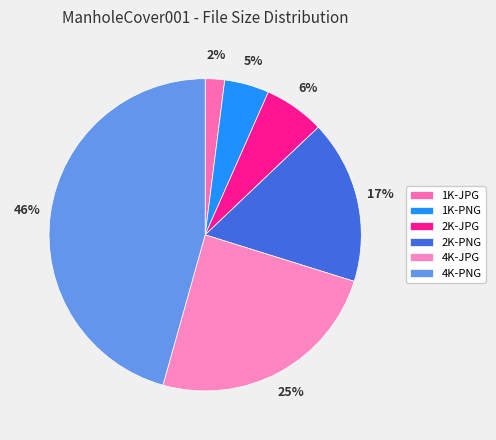

Which slice is the largest?

4K-PNG